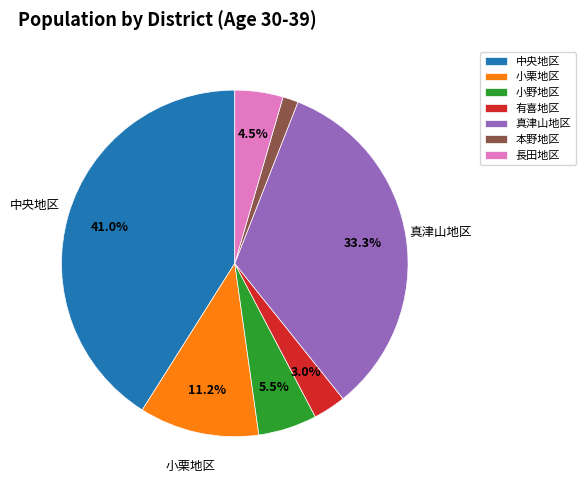

True or false: 小栗地区 accounts for 23% of the total.

False